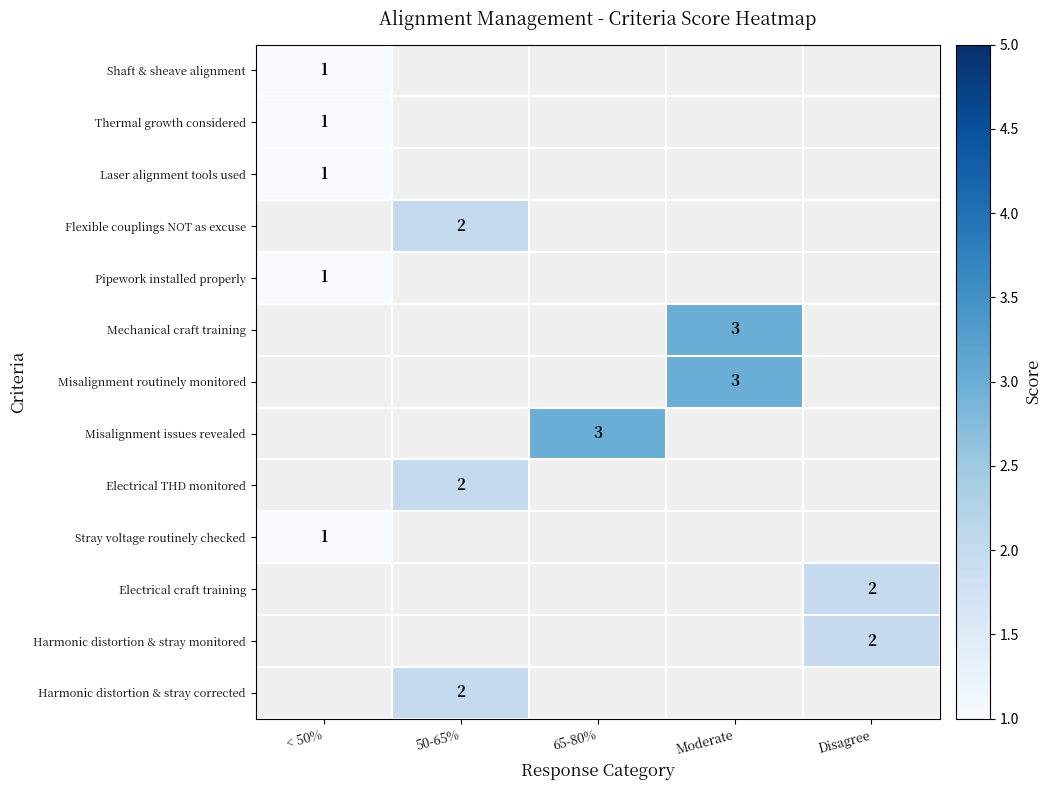

The Laser alignment tools used series shows 0 at < 50%. True or false?

False